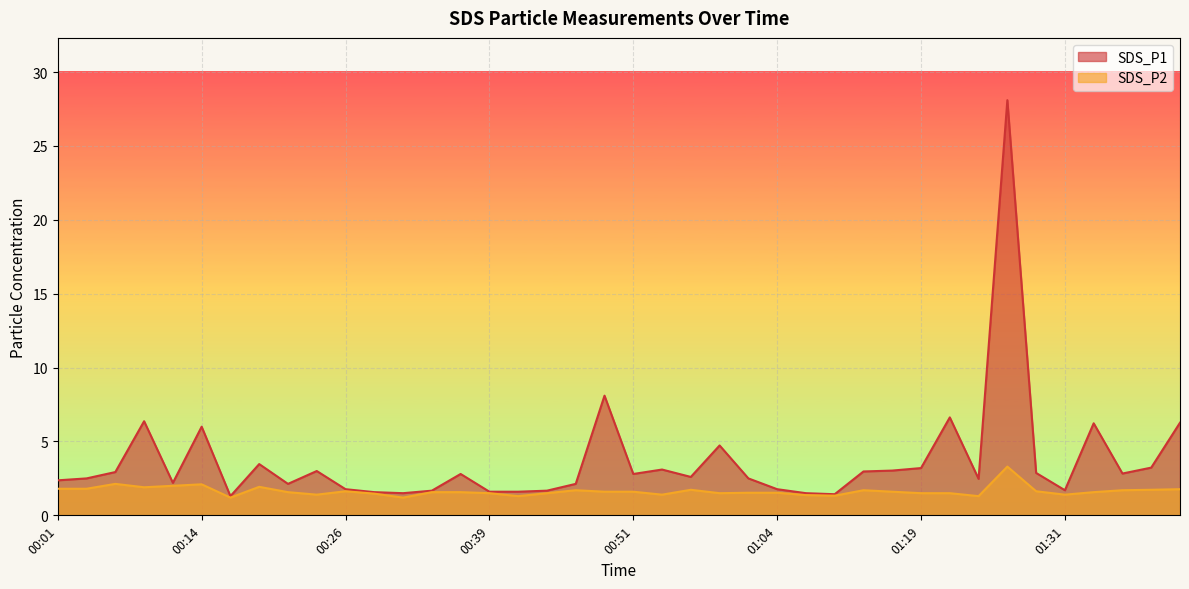

What is the sum of the SDS_P2 values at 01:14 and 01:31?

3.1